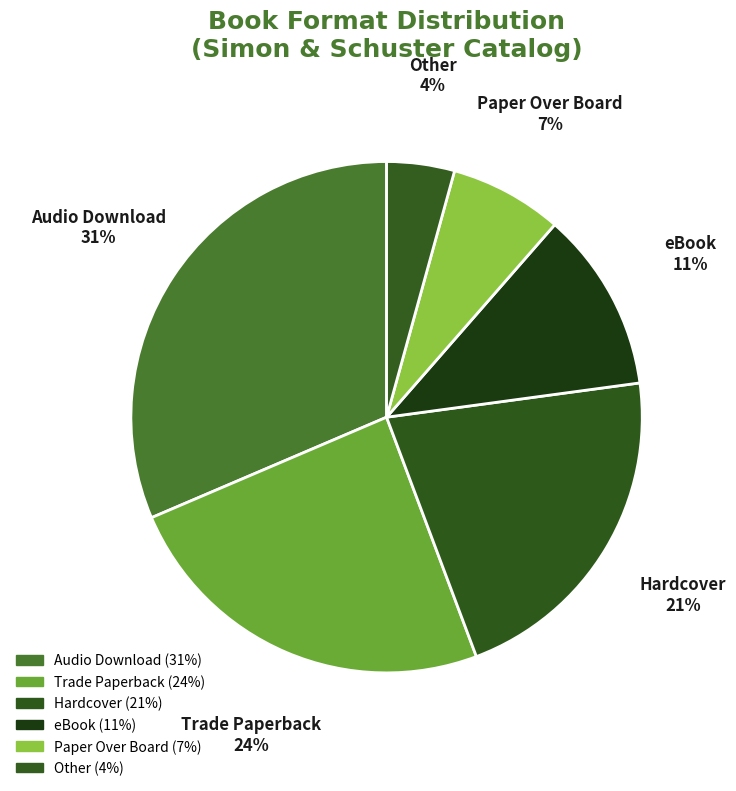

Which category has the smallest portion of the pie?

Other